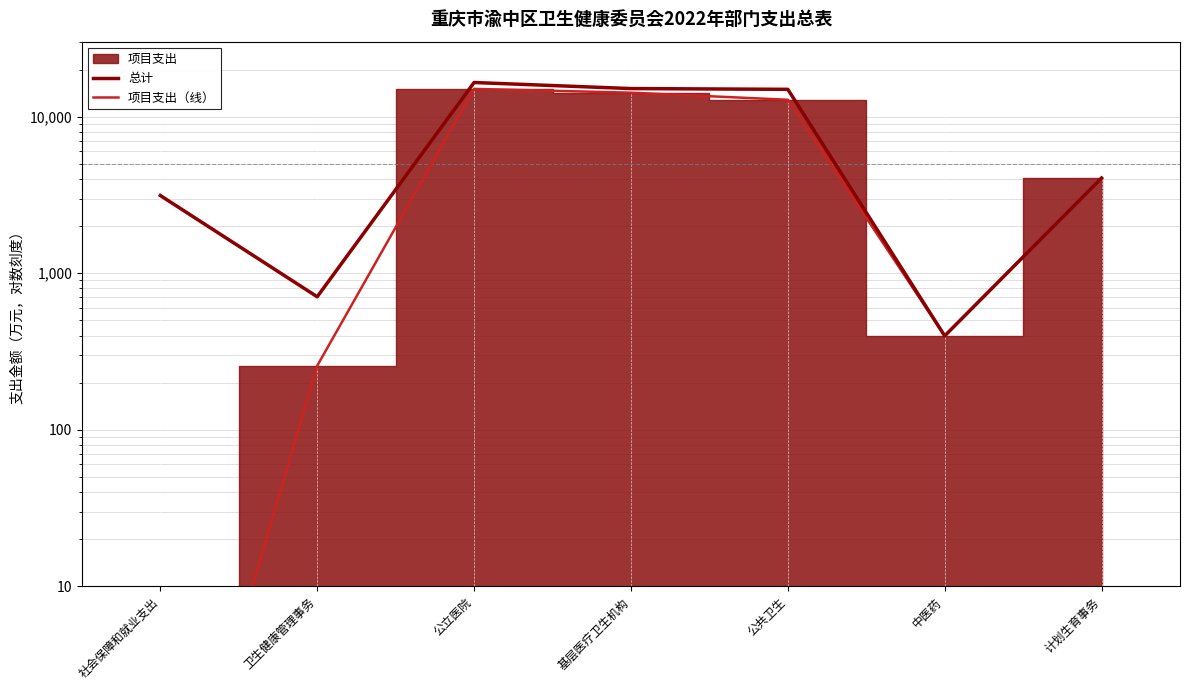

What is the difference between the second highest and second lowest values in the 总计 series?

14416.8